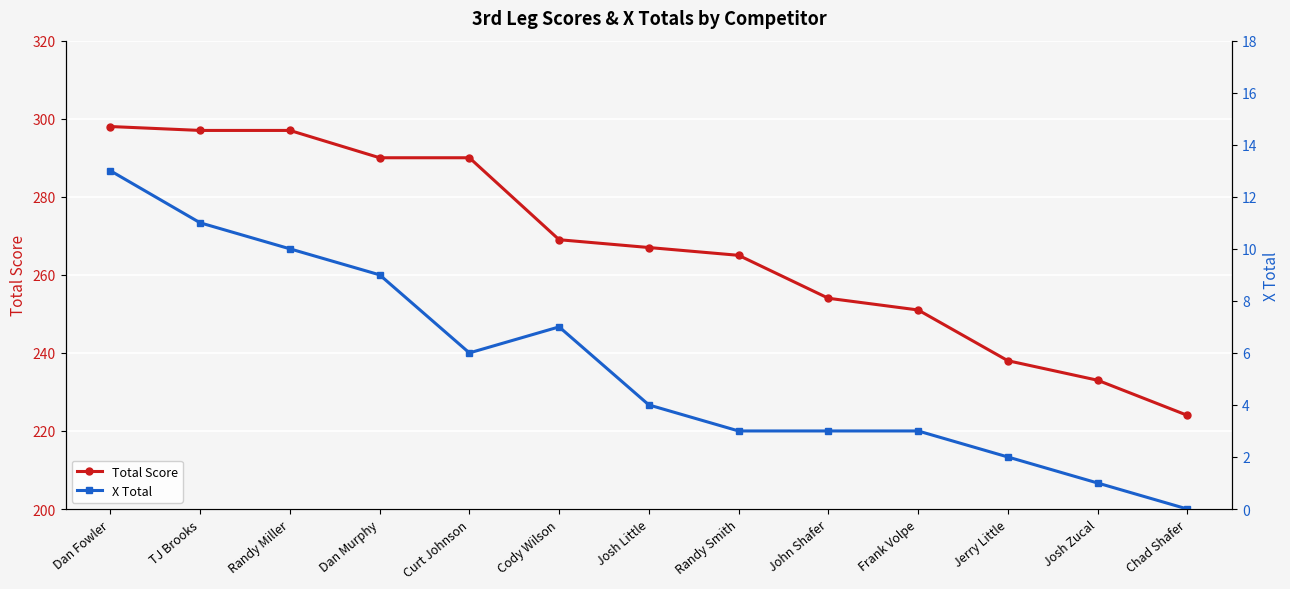

True or false: Total Score has a value of 457 at Cody Wilson.

False